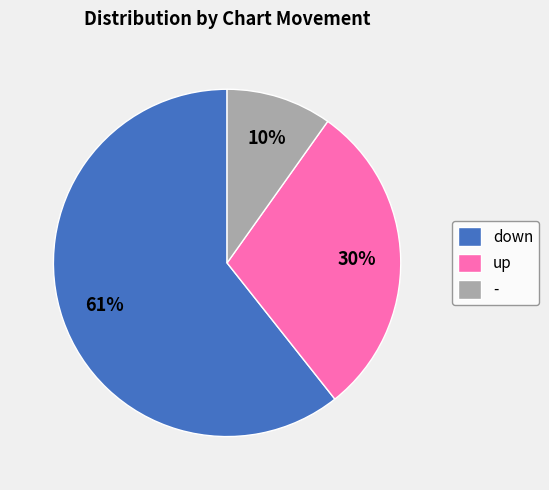

What percentage is the up slice, to the nearest percent?

30%